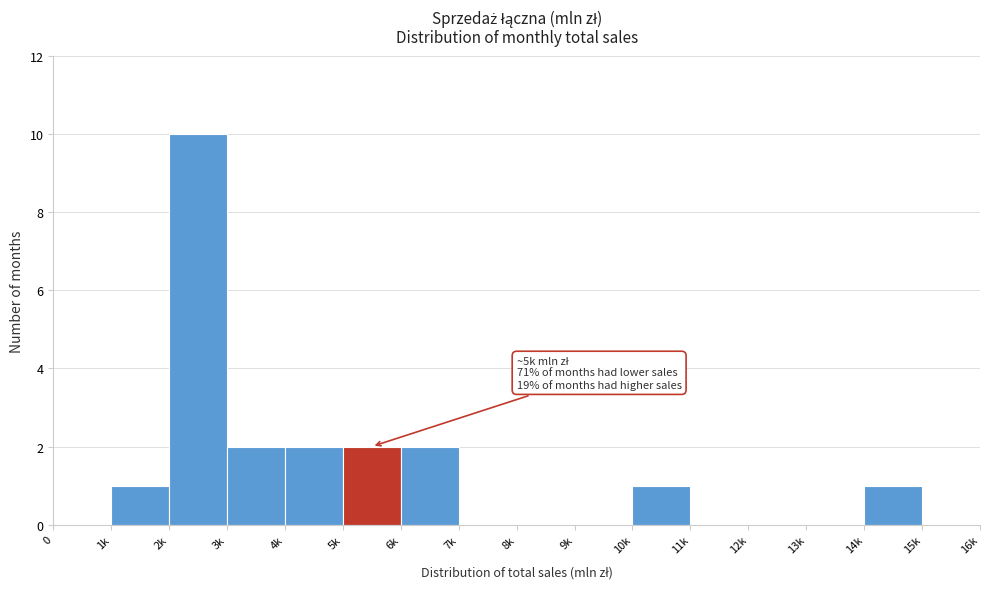

Reading left to right, transcribe all the data shown in this chart.

0=0	1k=1	2k=10	3k=2	4k=2	5k=2	6k=2	7k=0	8k=0	9k=0	10k=1	11k=0	12k=0	13k=0	14k=1	15k=0